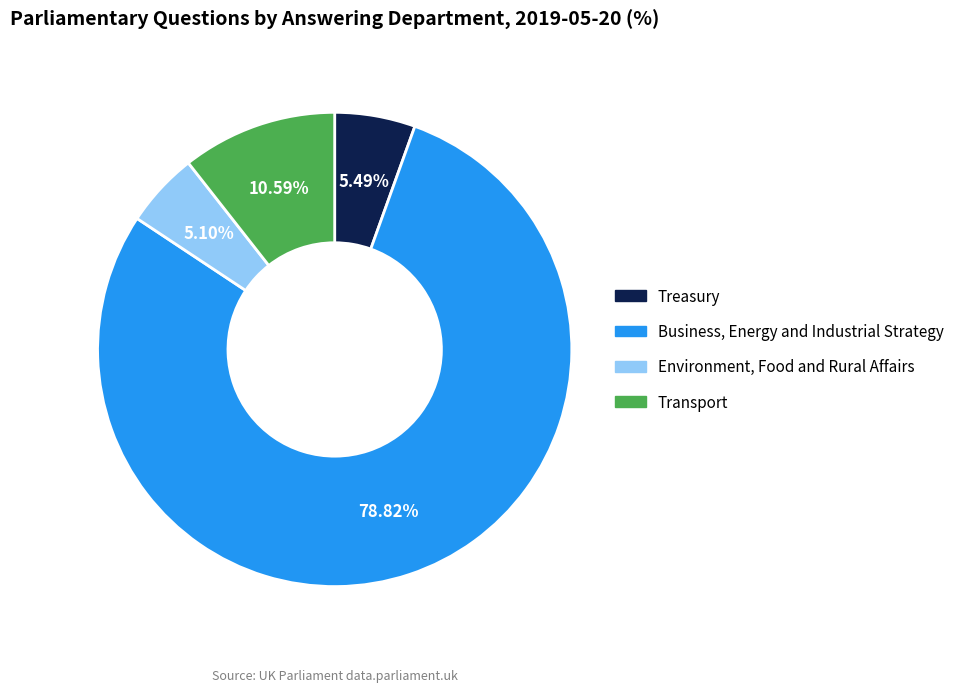

True or false: Transport accounts for 20% of the total.

False